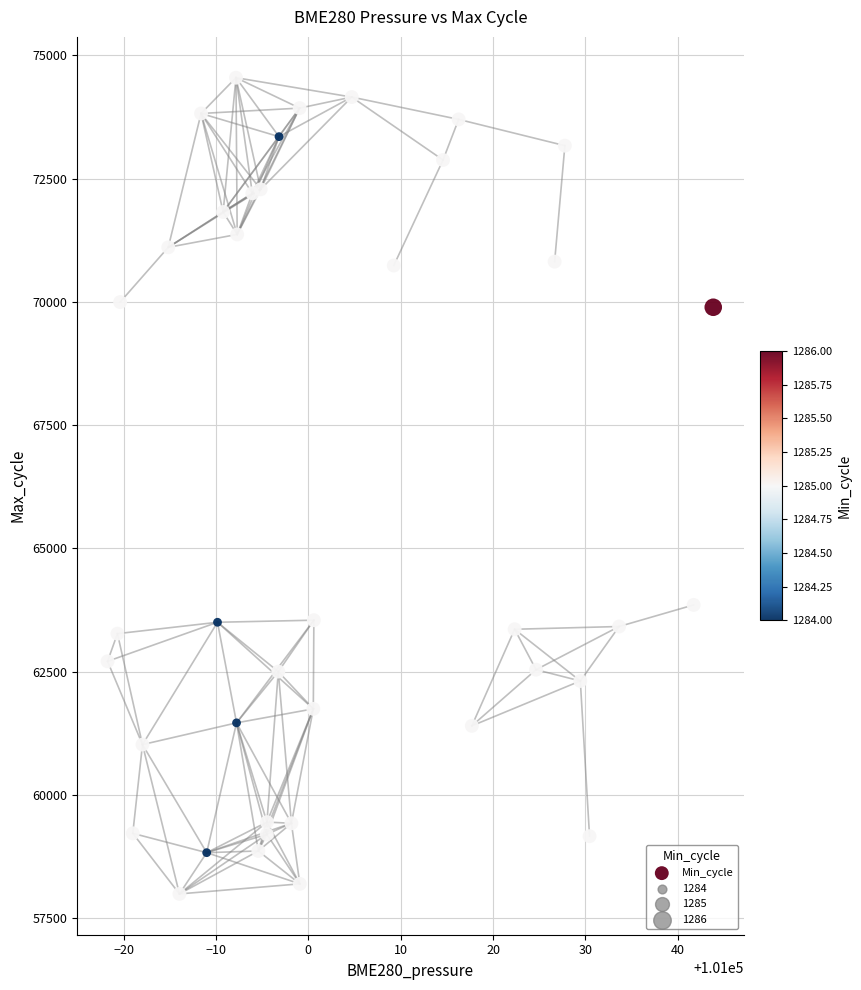

What Y value in the scatter plot is closest to 66268?

63851